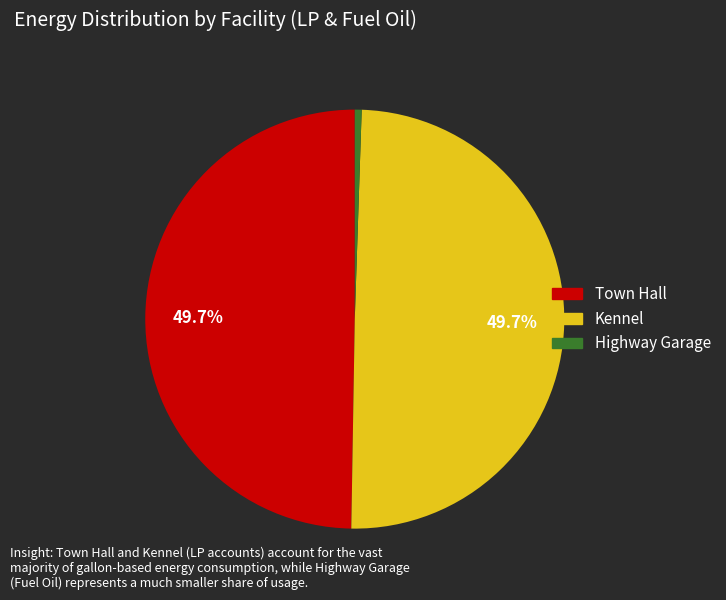

Does Highway Garage represent more than half of the total?

No